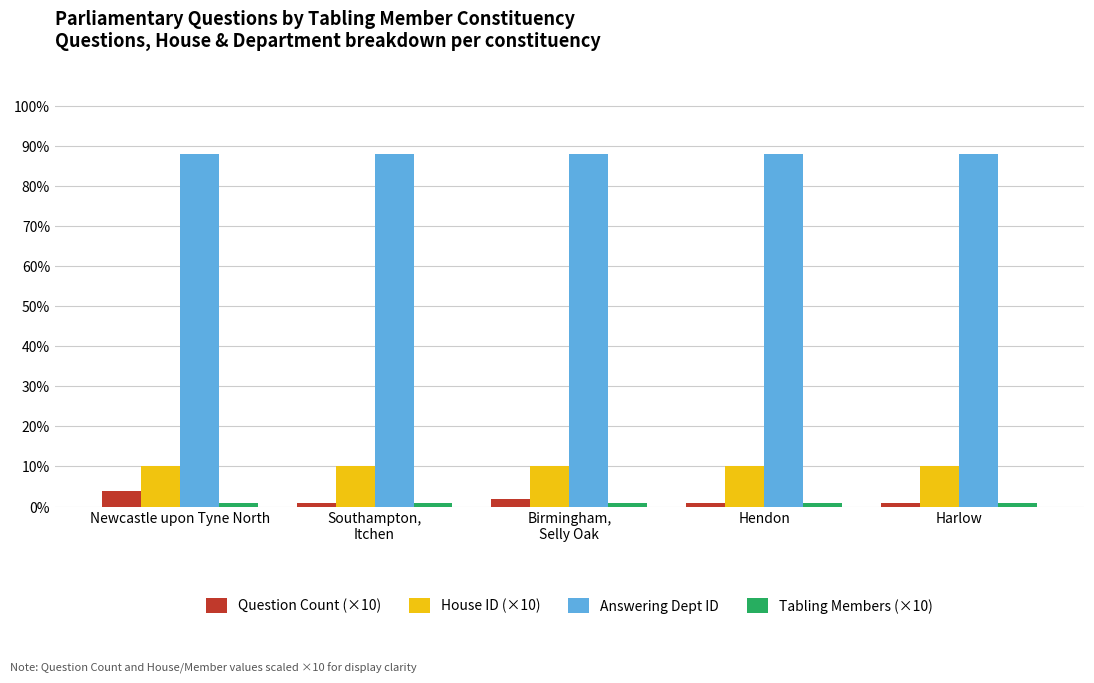

What is the average value of the House ID (×10) series?

10